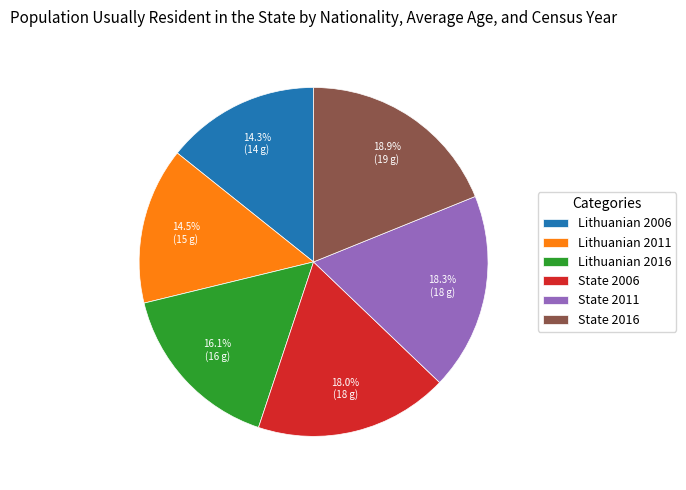

How much of the chart is everything except Lithuanian 2016?

83.9%